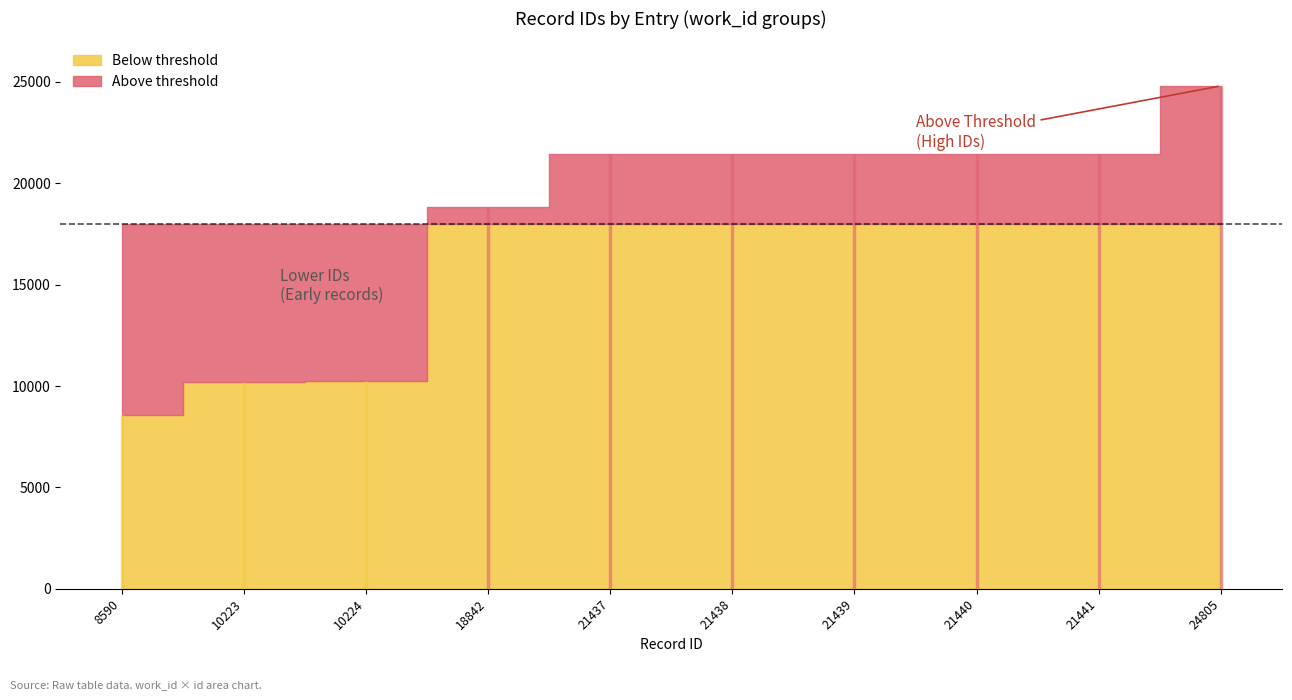

The value at 3944 is 14426. True or false?

False